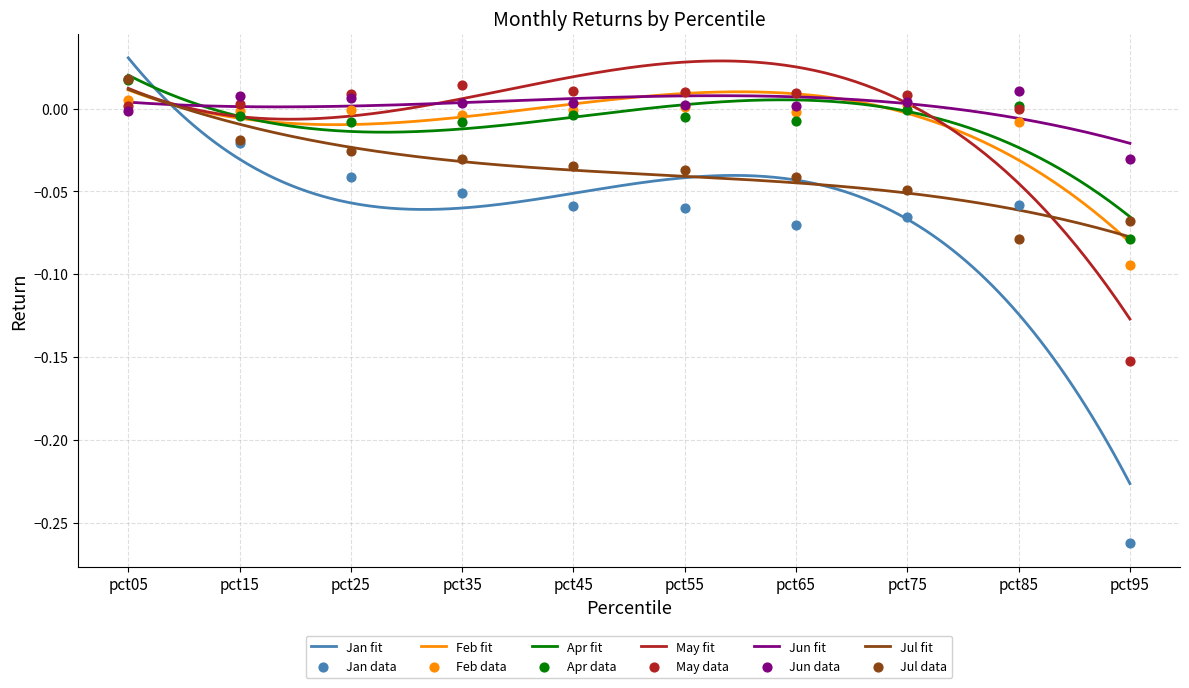

What is the total value across all series at pct05?

0.1